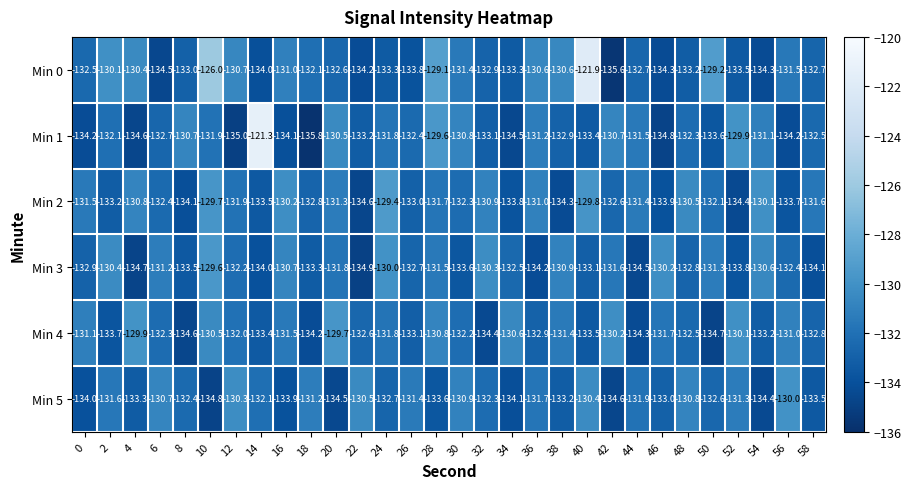

At 18, list the series in order from largest to smallest.

Min 5, Min 0, Min 2, Min 3, Min 4, Min 1